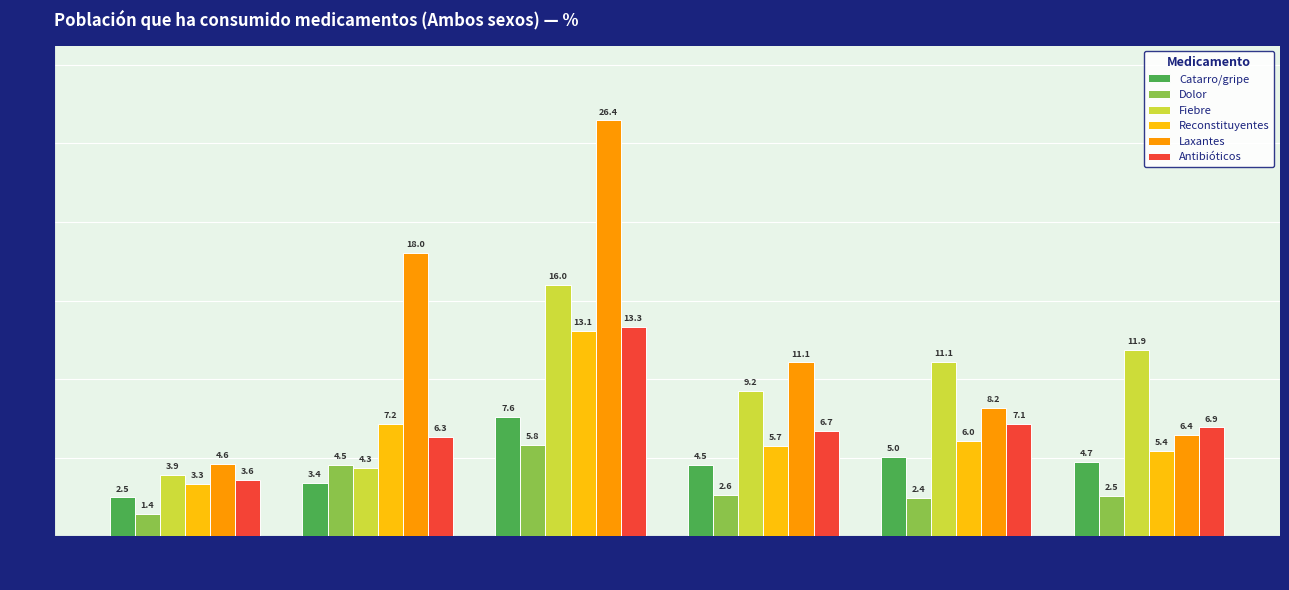

Is it true that Fiebre equals 3.9 at Total?

True